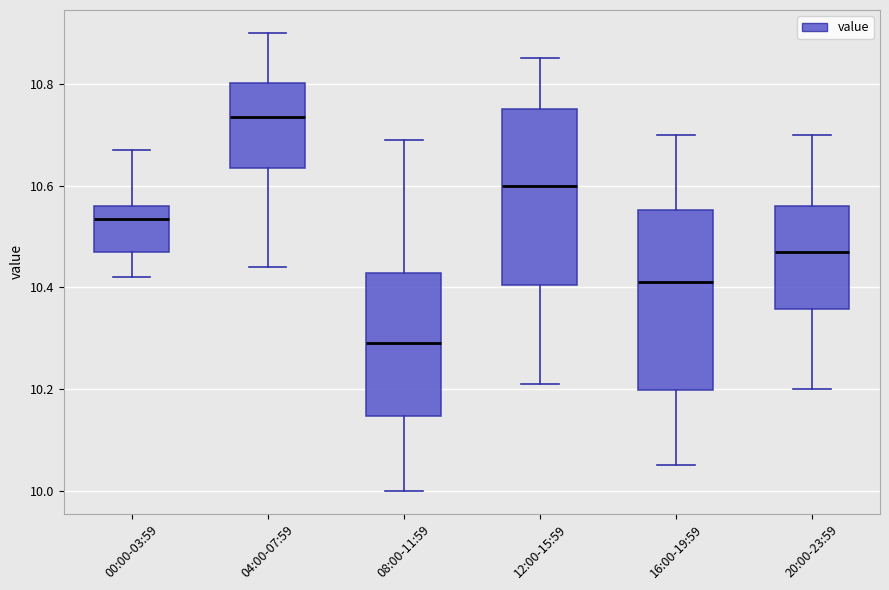

Which box's median line is the highest?

04:00-07:59